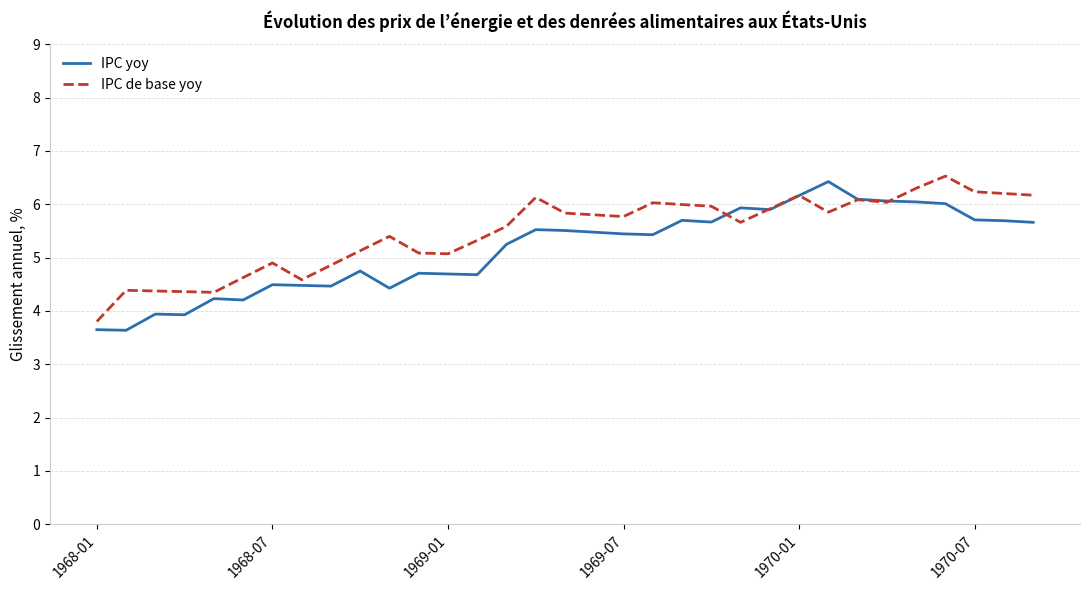

What is the lowest value of the IPC de base yoy series?

3.8